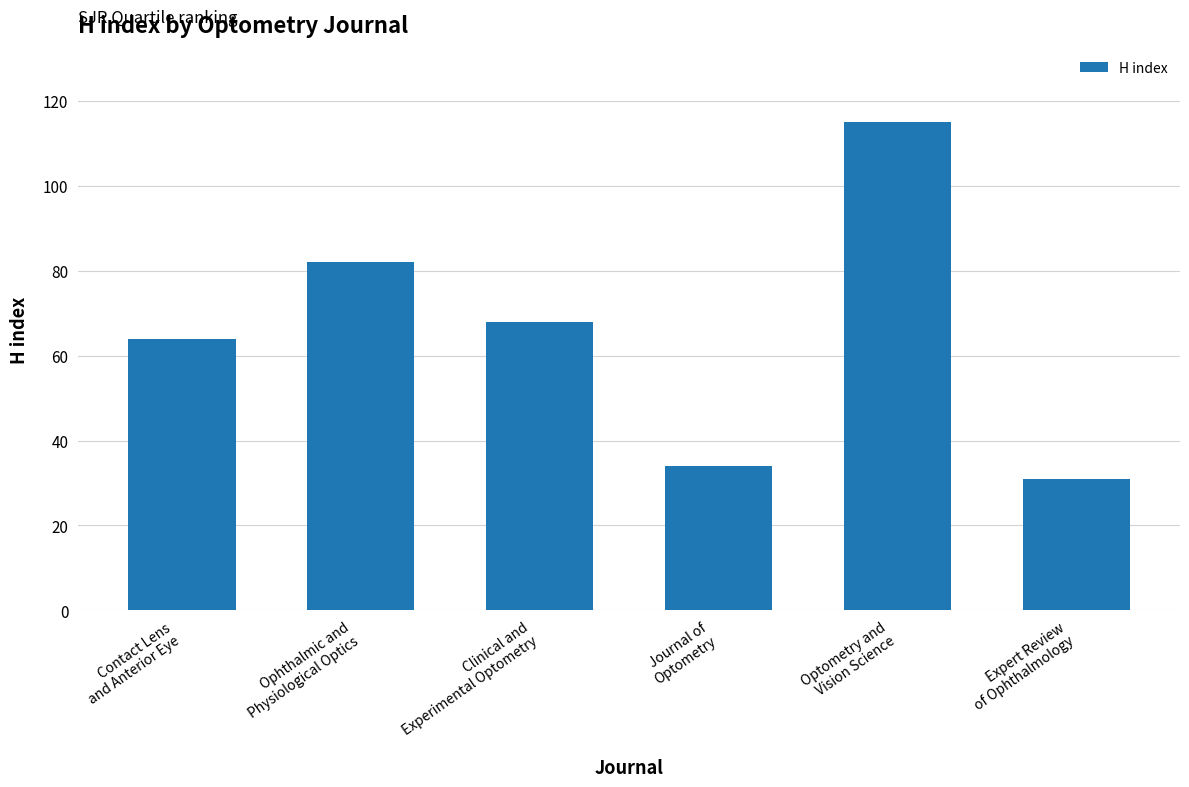

True or false: the data shows 25 at Clinical and
Experimental Optometry.

False